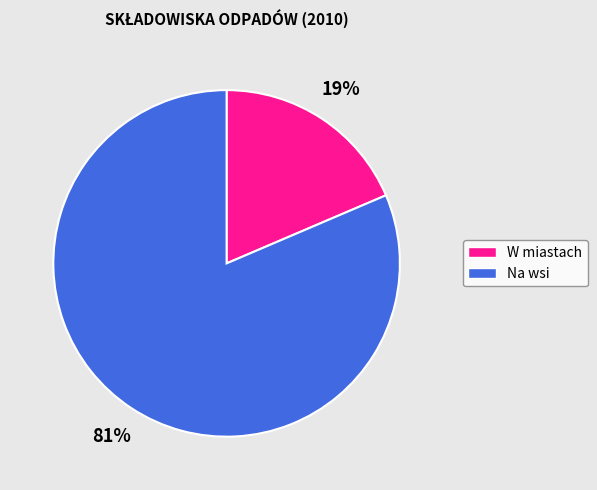

Does W miastach represent more than half of the total?

No